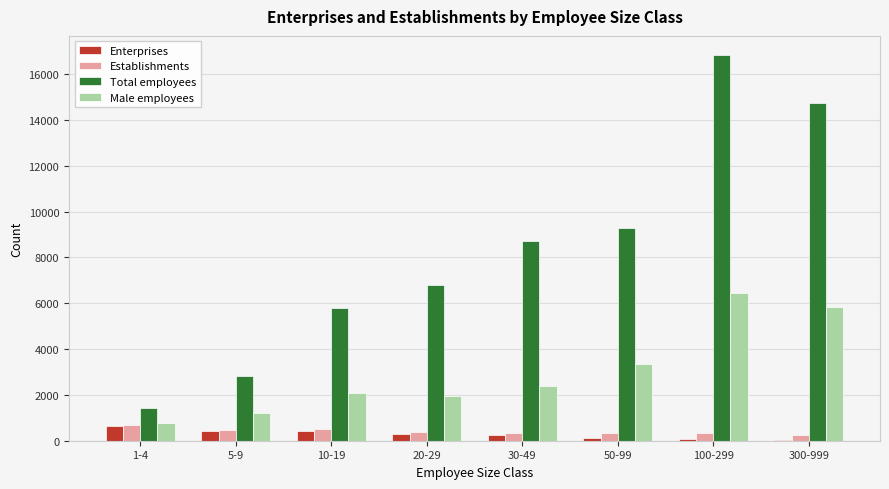

Count the number of categories in the chart.

8